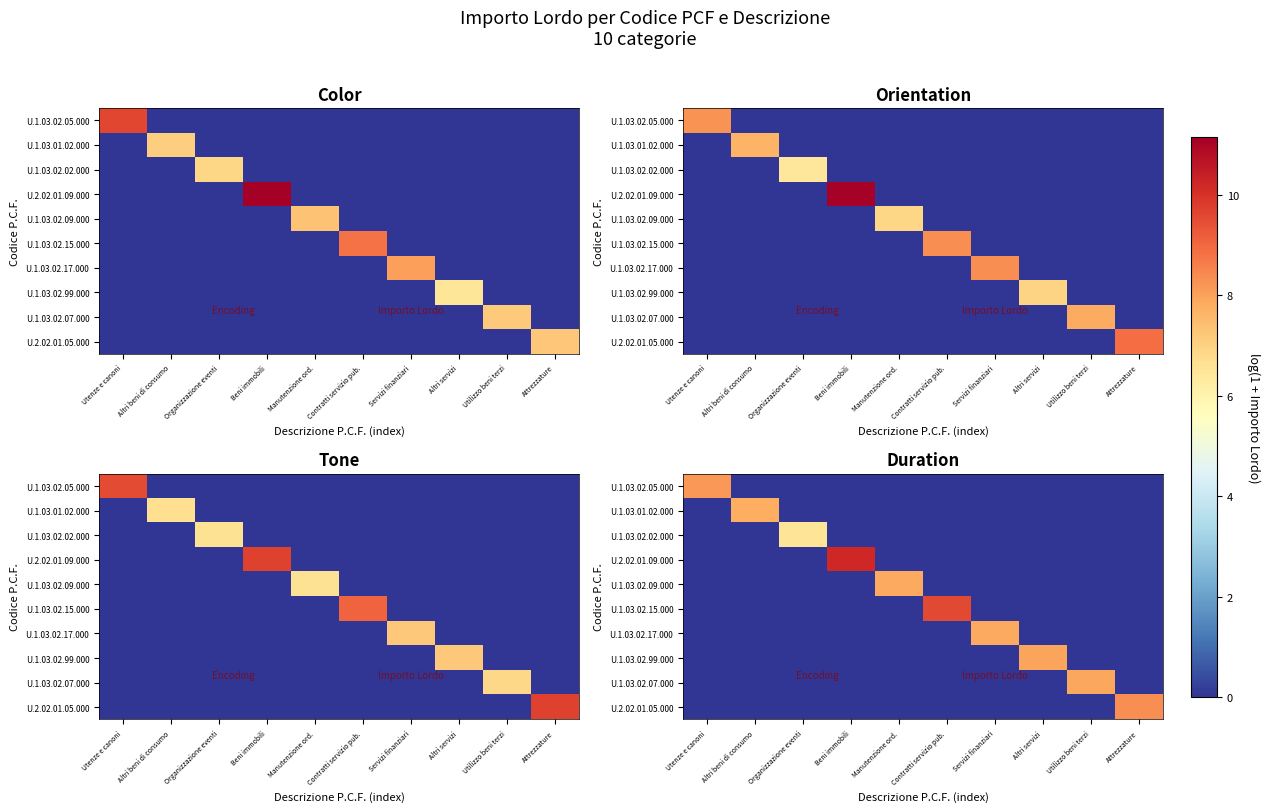

The value of row_4 at Utilizzo beni terzi is 0.0. True or false?

True